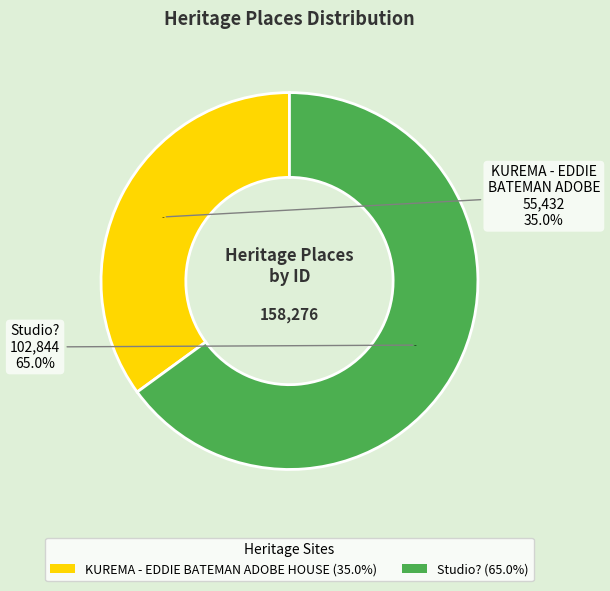

Between KUREMA - EDDIE BATEMAN ADOBE HOUSE and Studio?, which is larger?

Studio?